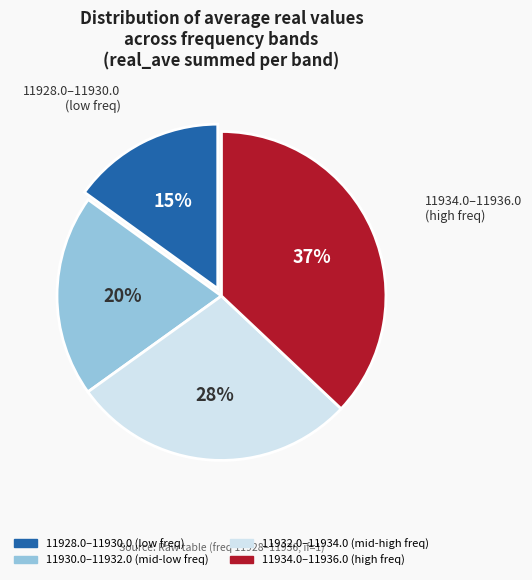

To the nearest percent, what is the average slice percentage?

25%